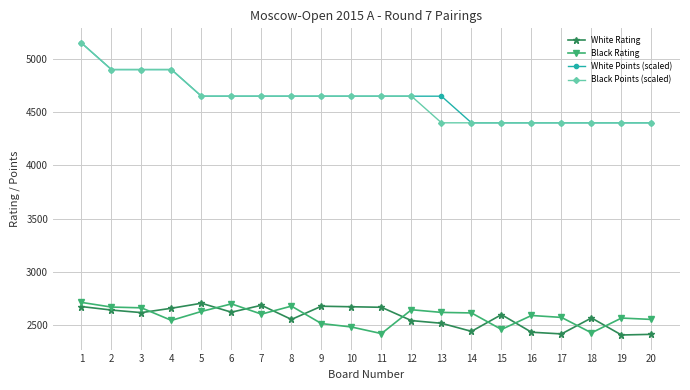

True or false: White Rating and White Points (scaled) intersect in this chart.

False